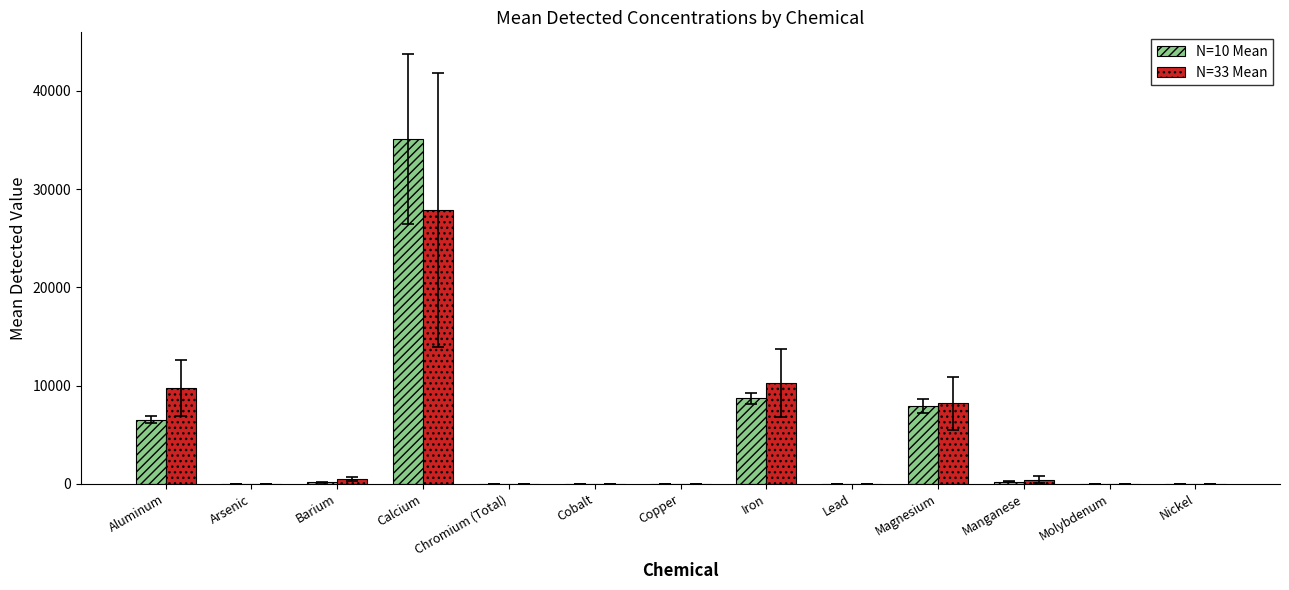

Count the number of categories in the chart.

13